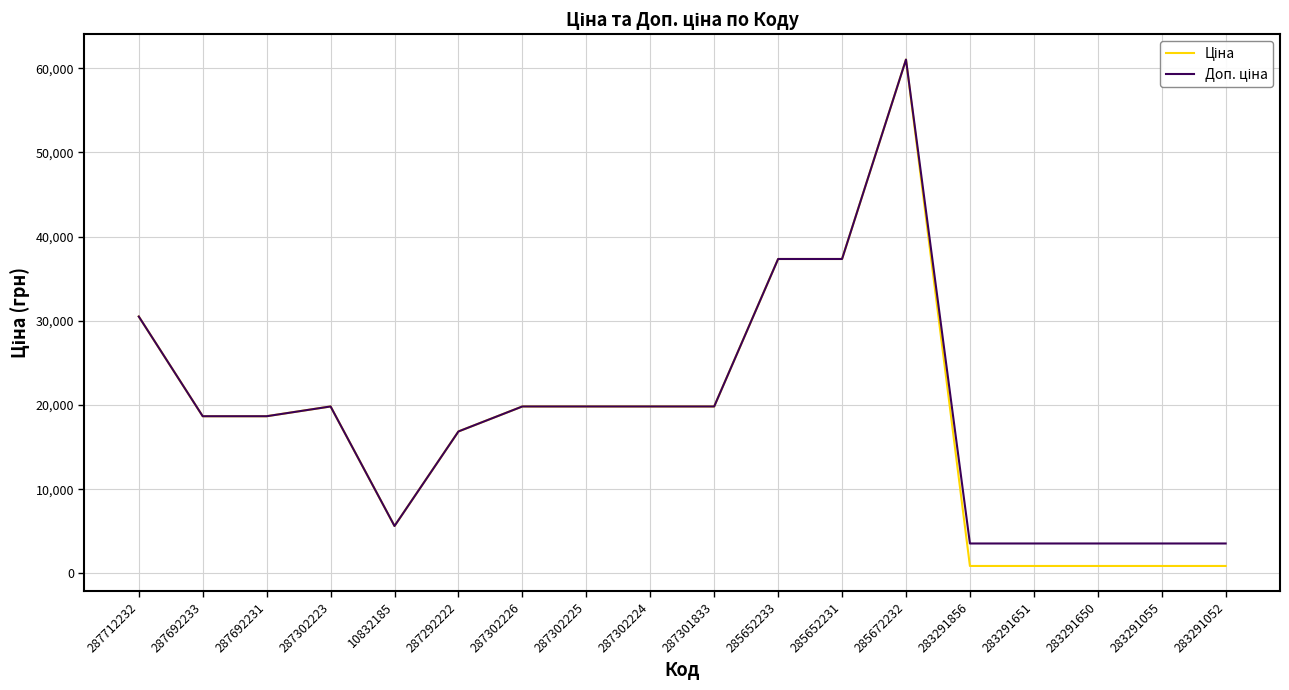

Does the chart have visible grid lines?

Yes